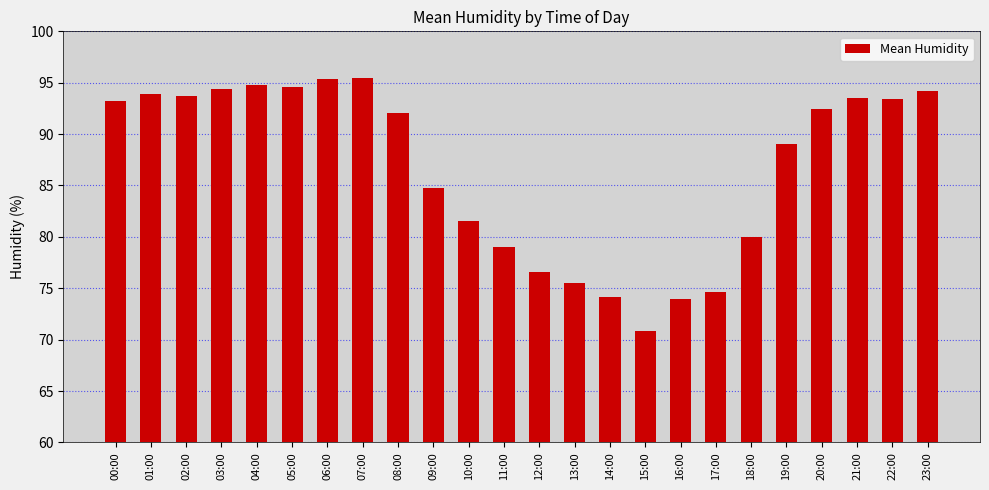

What position from the left is 06:00?

7